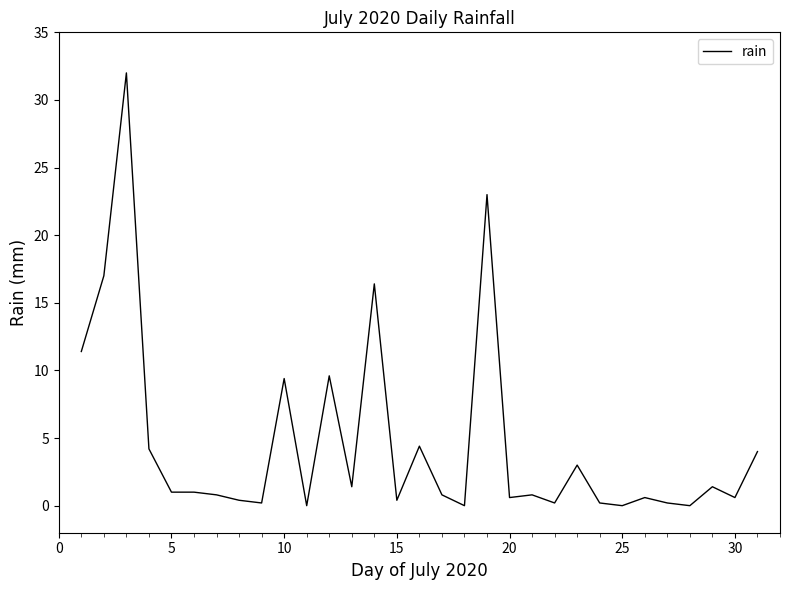

What is the greatest value displayed?

32.0